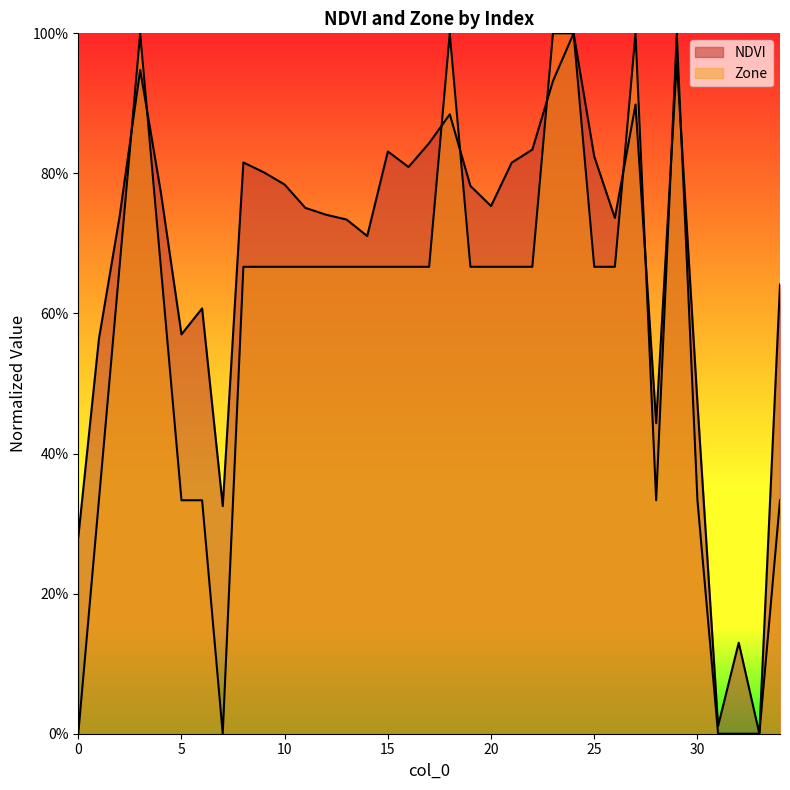

What is the maximum value shown in the chart?

1.0